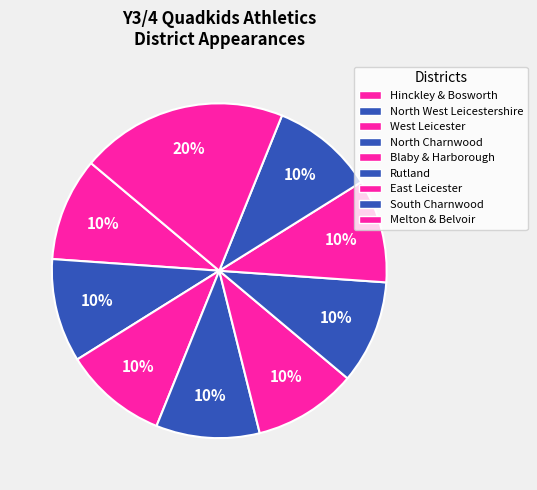

Does any single category account for the majority?

No